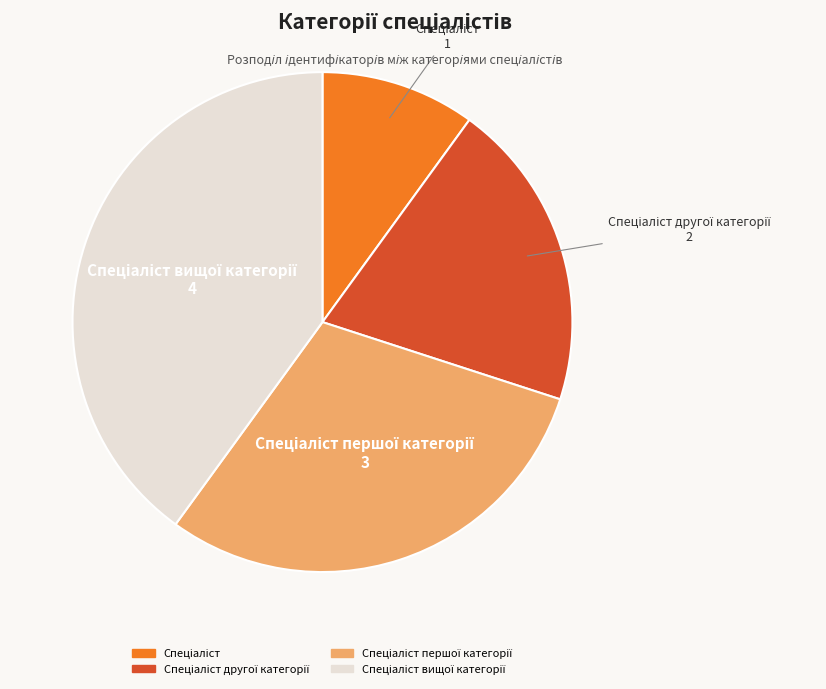

Is there a majority slice in this chart?

No